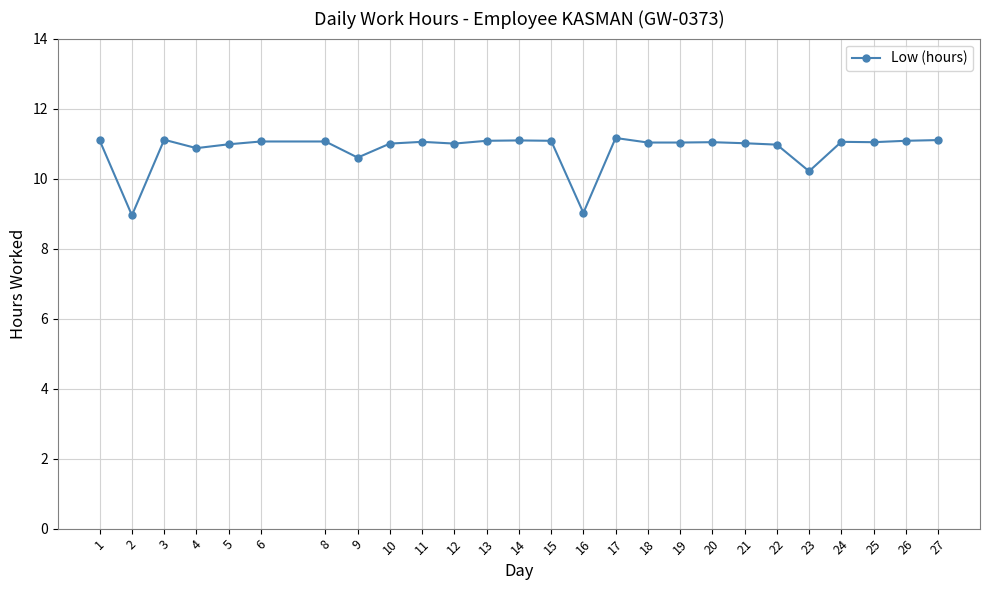

At which label is the value closest to 10?

23